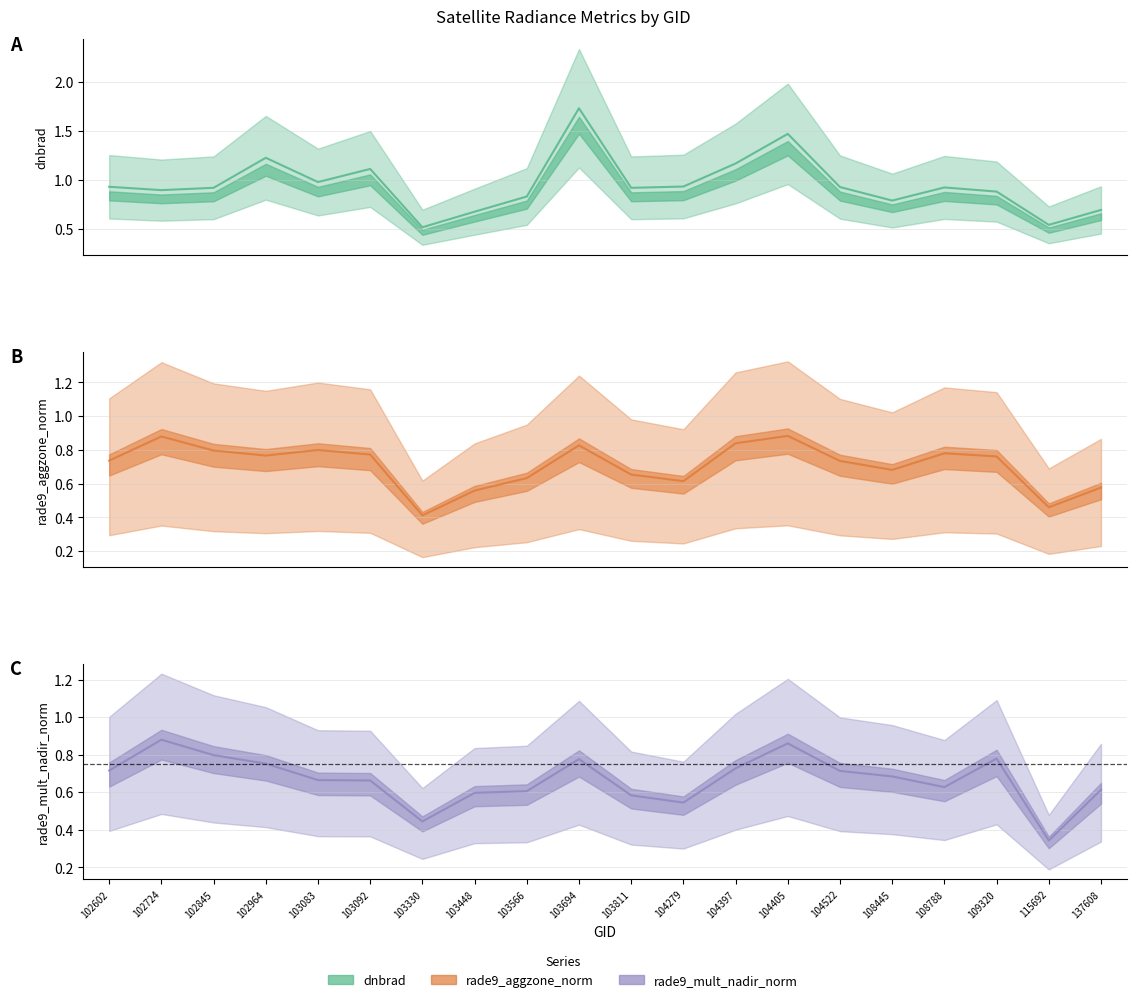

Is this an area chart (filled region under the line)?

No